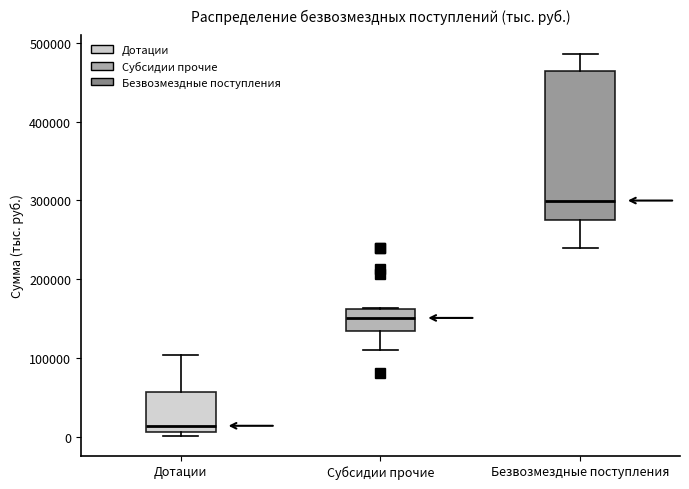

Comparing the boxes themselves (not the whiskers), which one is the tallest?

Безвозмездные поступления